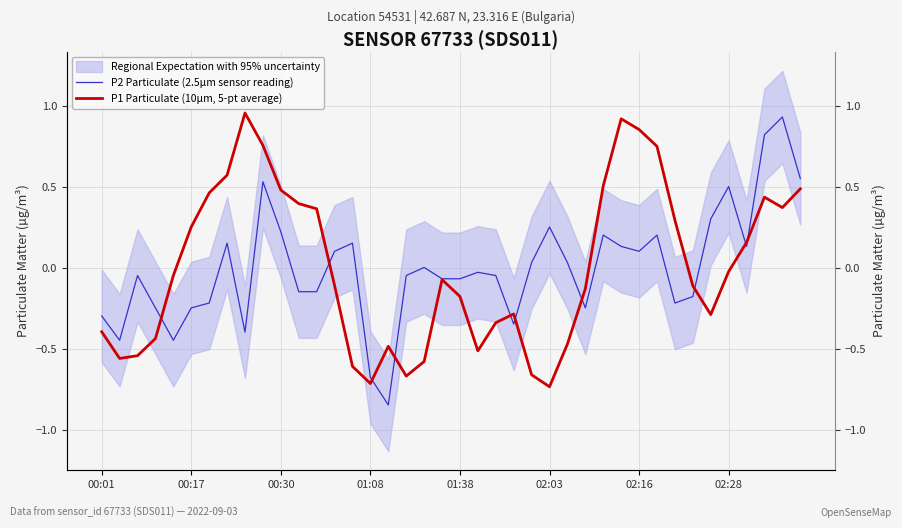

Rank the categories by P2 Particulate (2.5µm sensor reading) value from highest to lowest.

38, 37, 39, 9, 35, 34, 25, 10, 28, 31, 02:28, 14, 29, 36, 13, 30, 24, 26, 18, 21, 00:30, 17, 22, 19, 20, 11, 12, 33, 02:16, 32, 01:08, 02:03, 27, 00:01, 23, 8, 00:17, 01:38, 15, 16